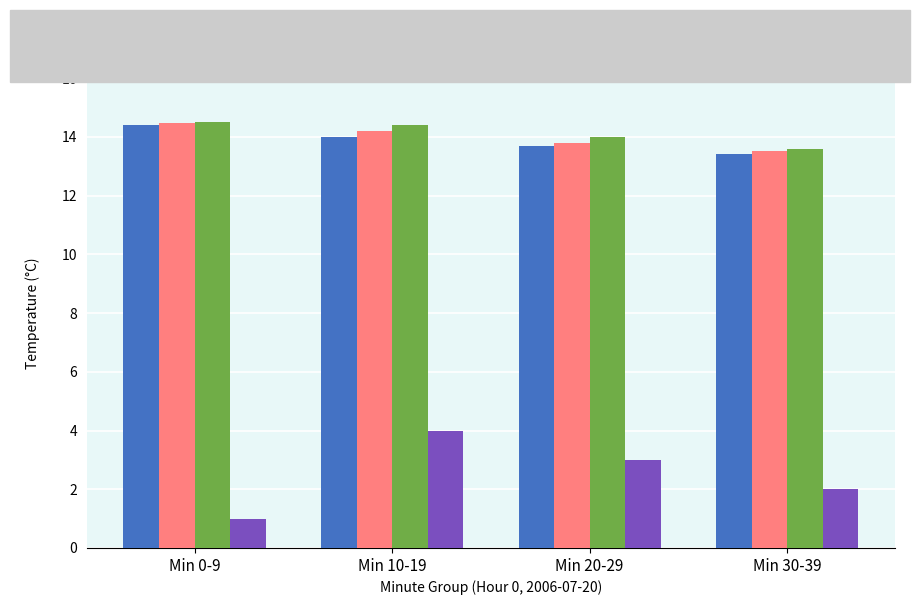

How many groups of bars are there?

4